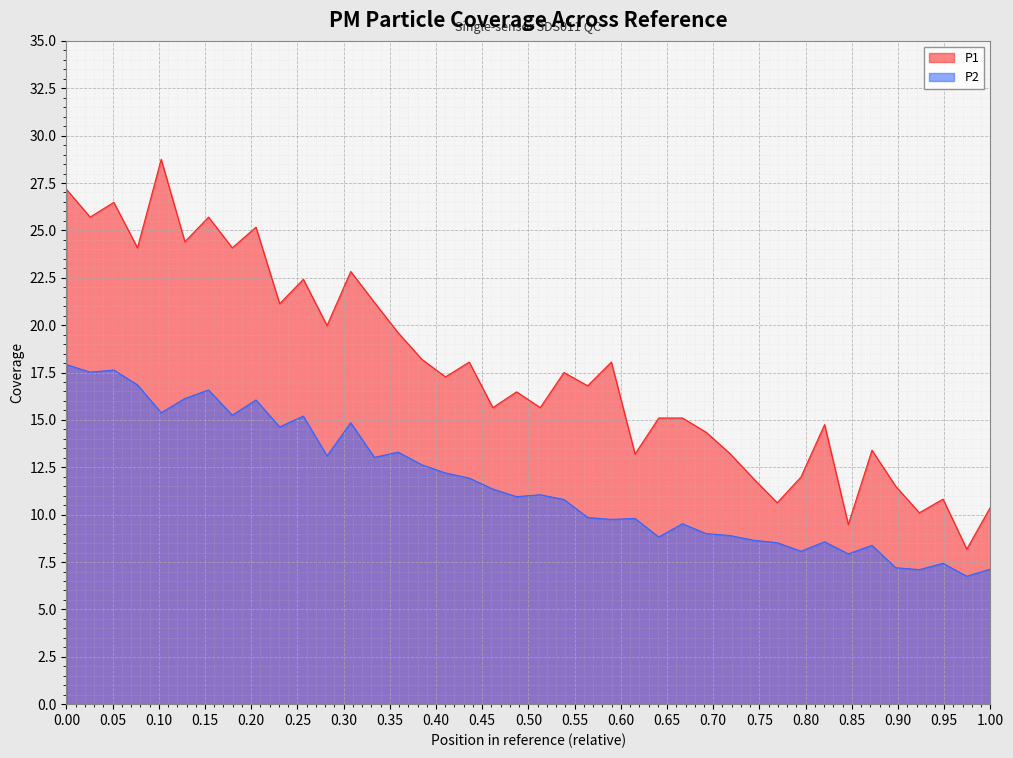

How many series are shown in this chart?

2